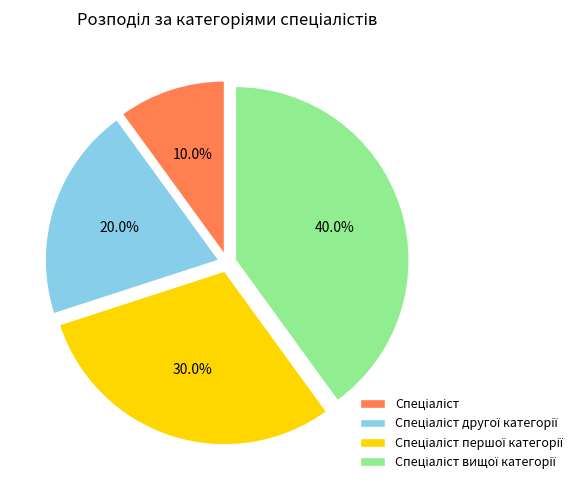

Is there any slice that represents more than half of the pie?

No